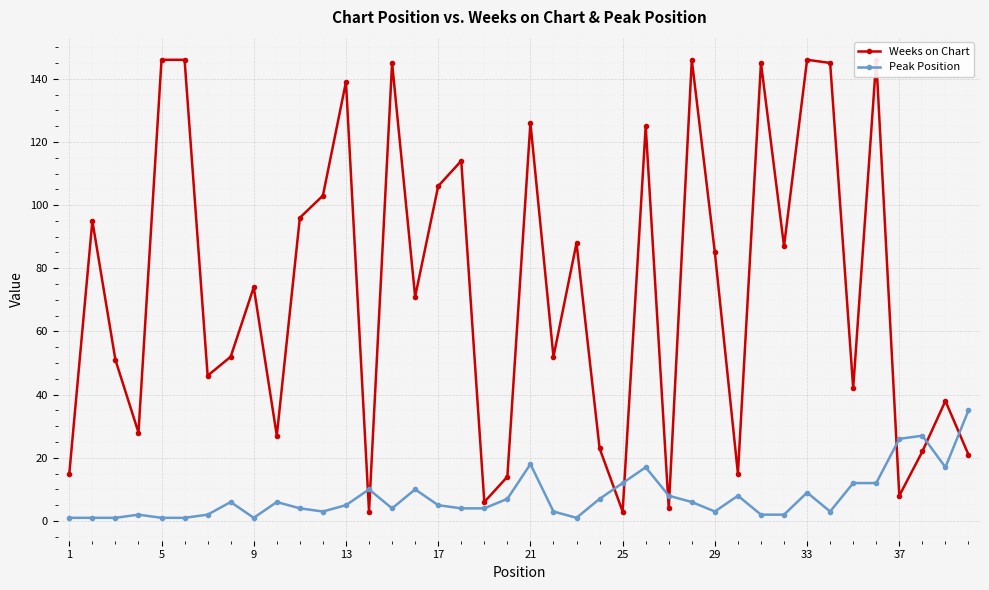

True or false: Peak Position has more than 1 points higher than both neighbors.

True